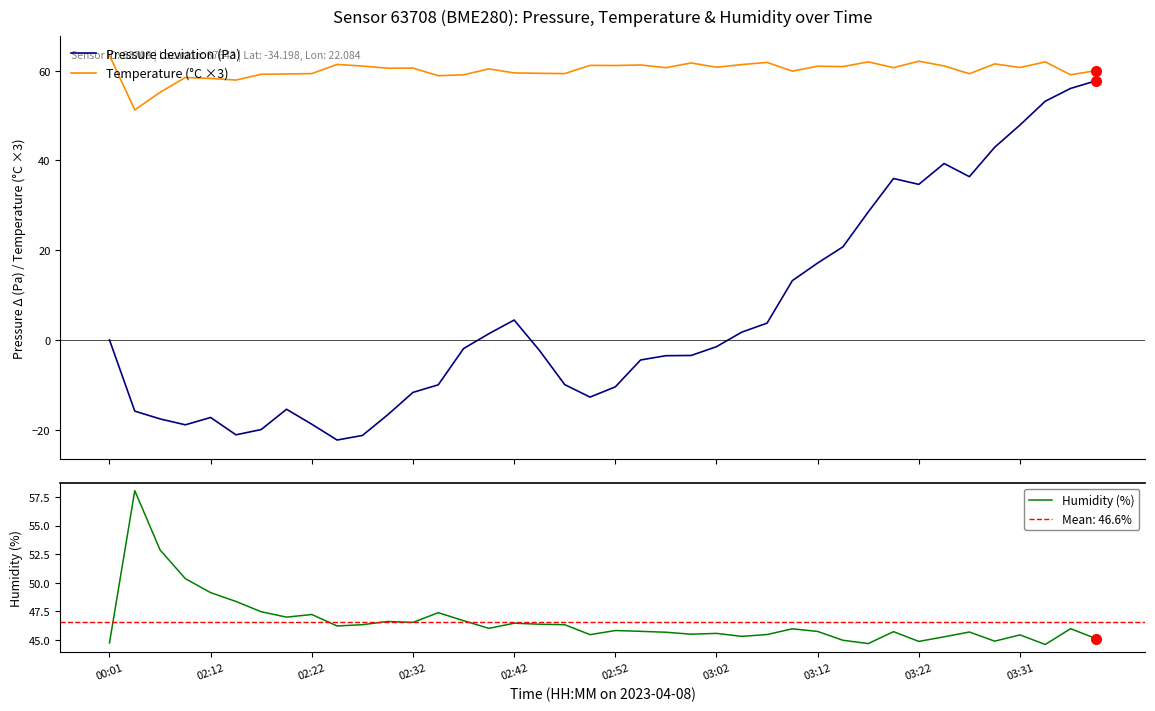

List the series in order of their peak value, lowest first.

Pressure deviation (Pa), Humidity (%), Temperature (°C ×3)